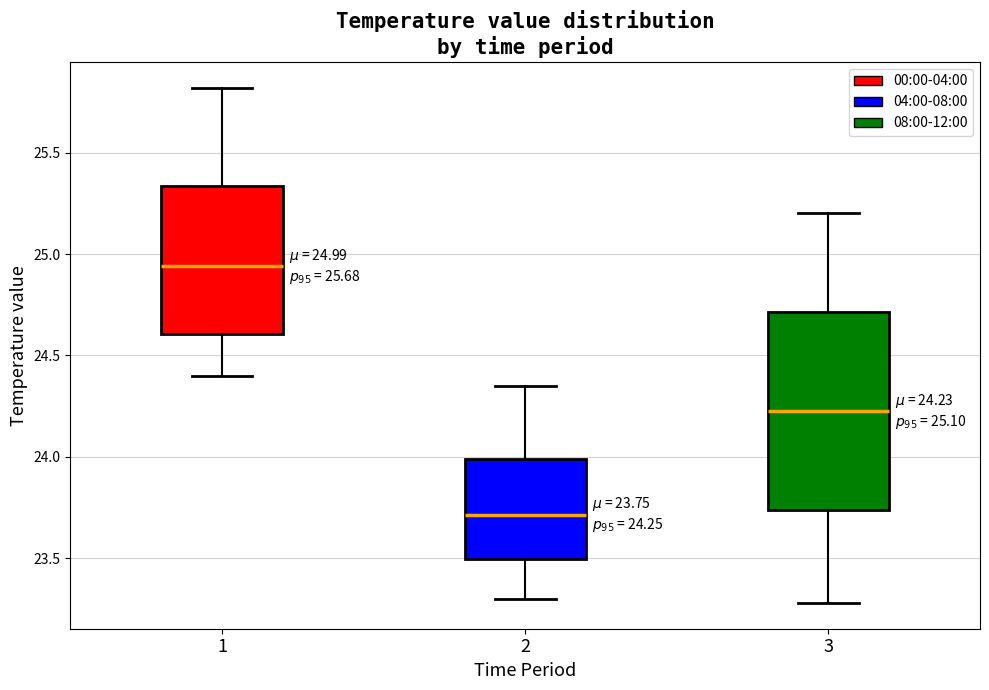

Which box is the tallest, from its lower edge to its upper edge?

3